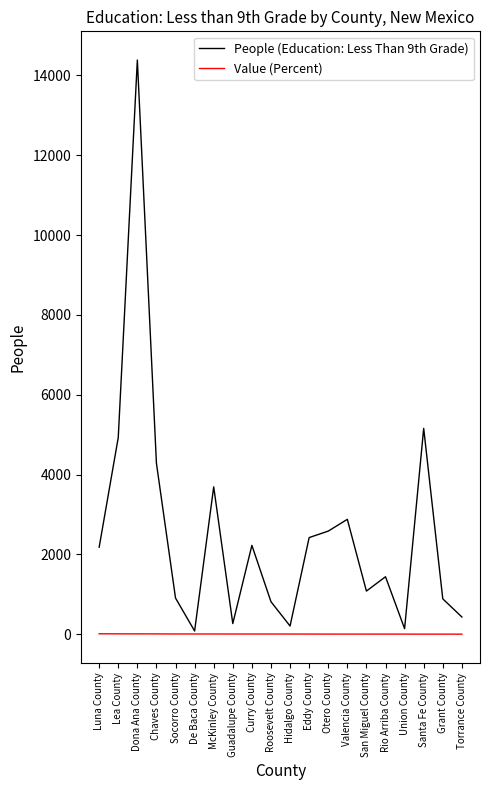

What position from the left is Grant County?

19